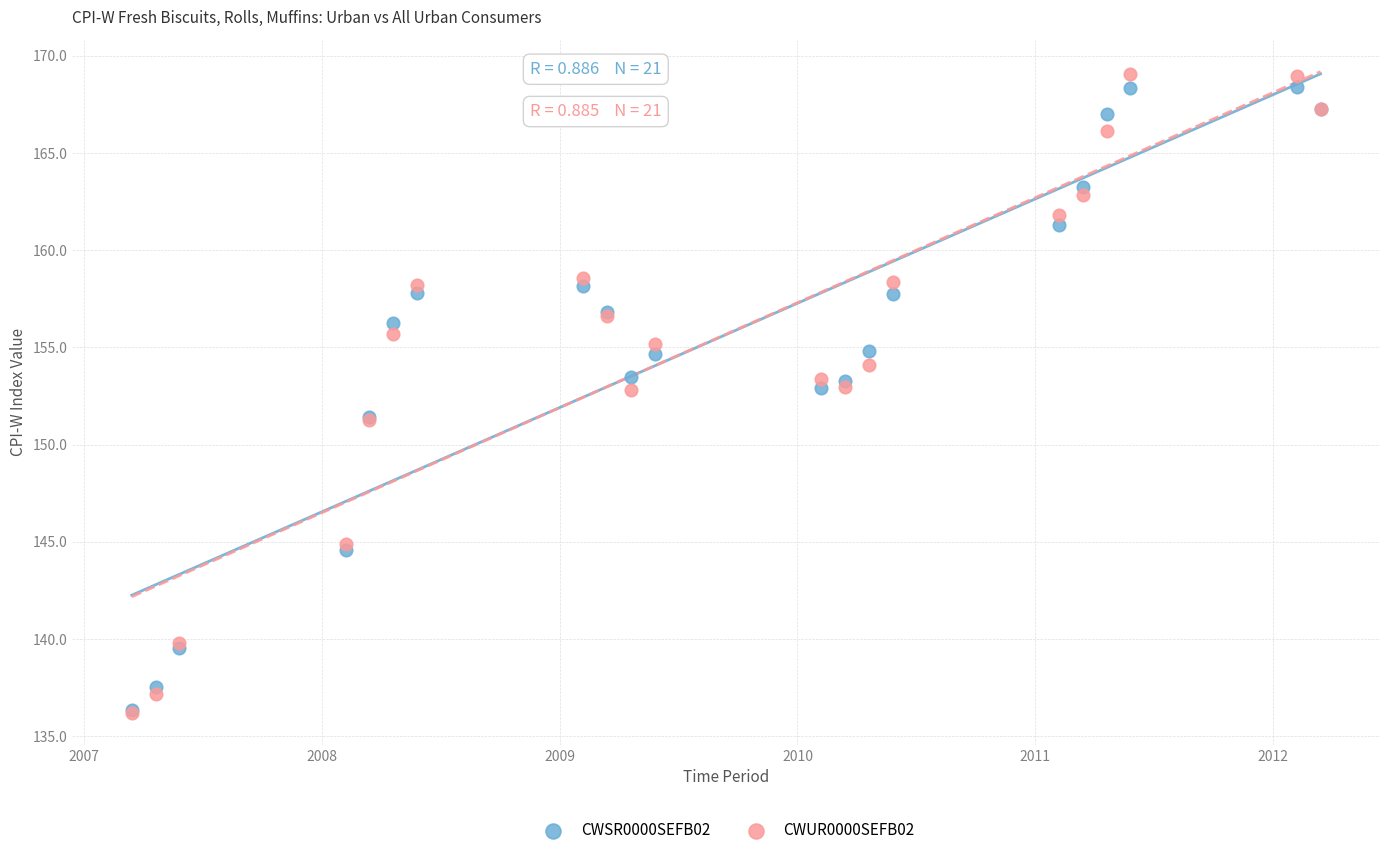

What are all the series names shown in the legend?

CWSR0000SEFB02, CWUR0000SEFB02